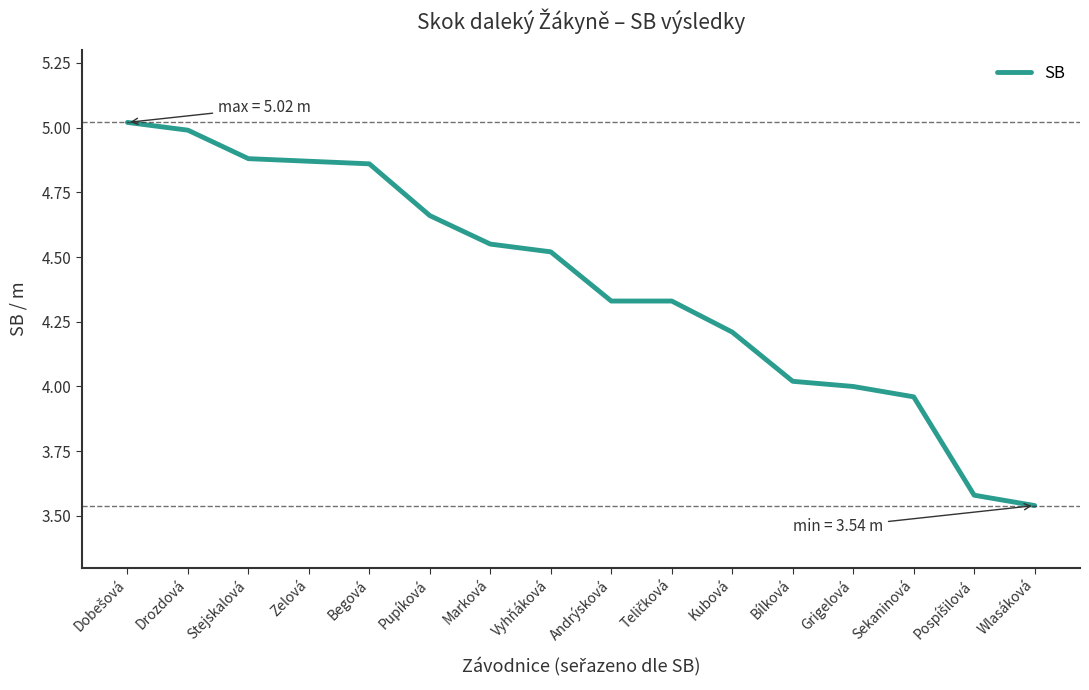

What is the difference between the values at Wlasáková and Andrýsková?

0.8